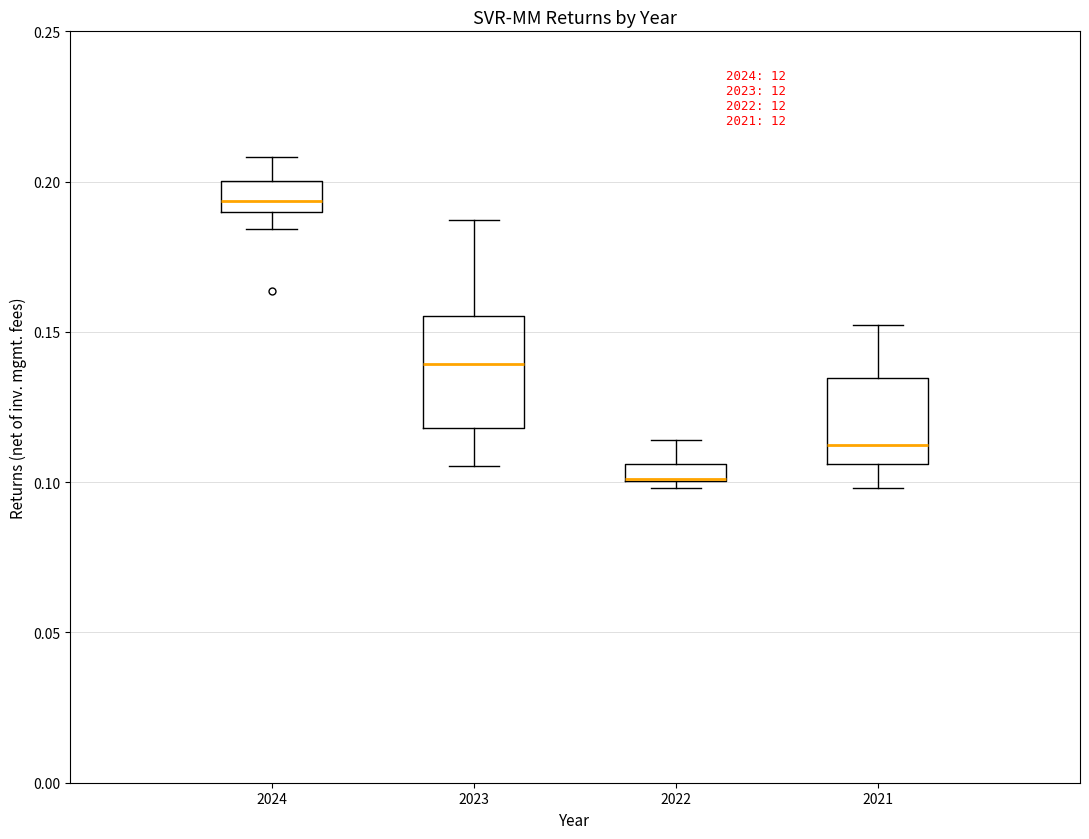

Which box is the tallest, from its lower edge to its upper edge?

2023